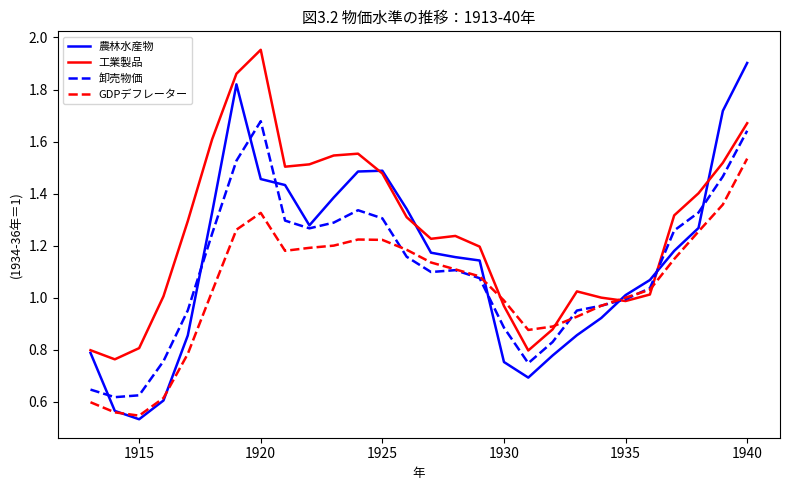

Which series has the largest total across all categories?

工業製品